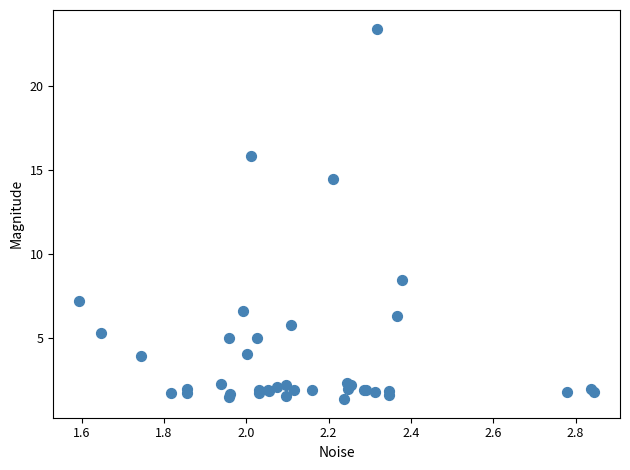

What Y value in the scatter plot is closest to 12?

14.4